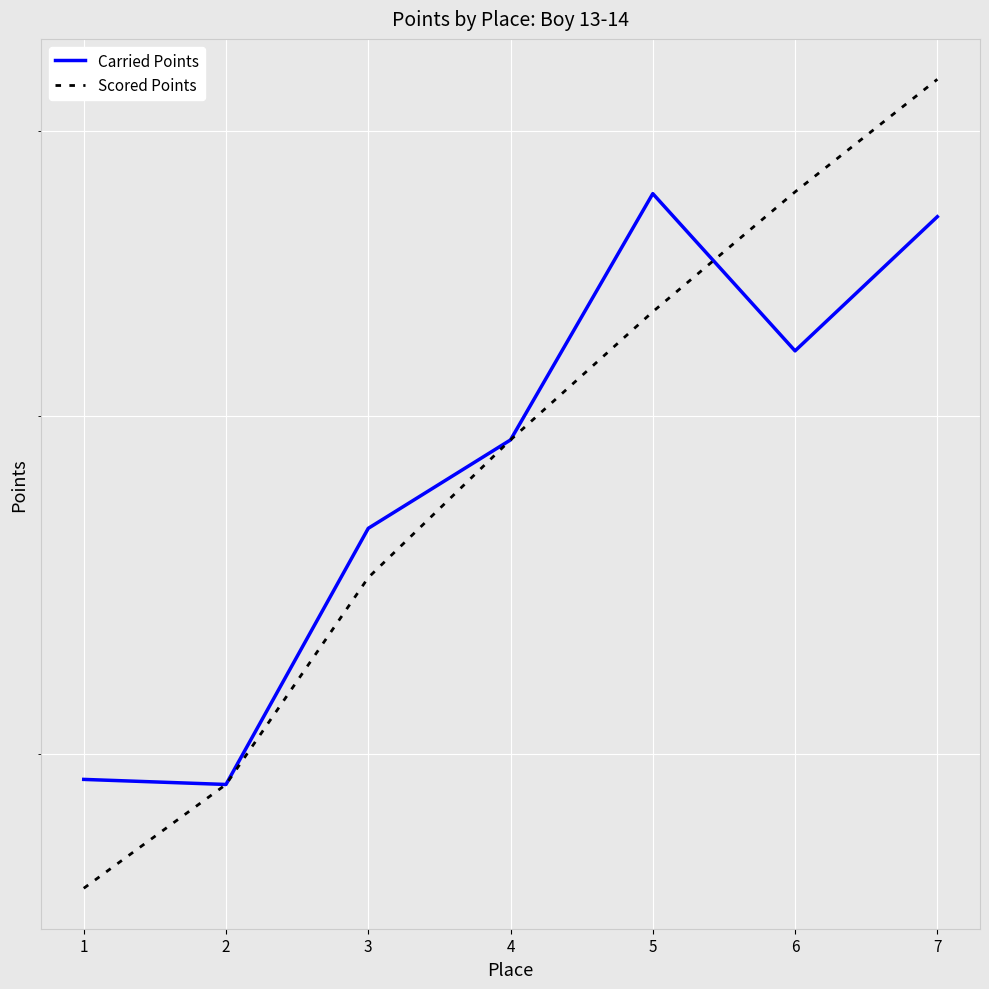

Rank the categories by Carried Points value from lowest to highest.

2, 1, 3, 4, 6, 7, 5